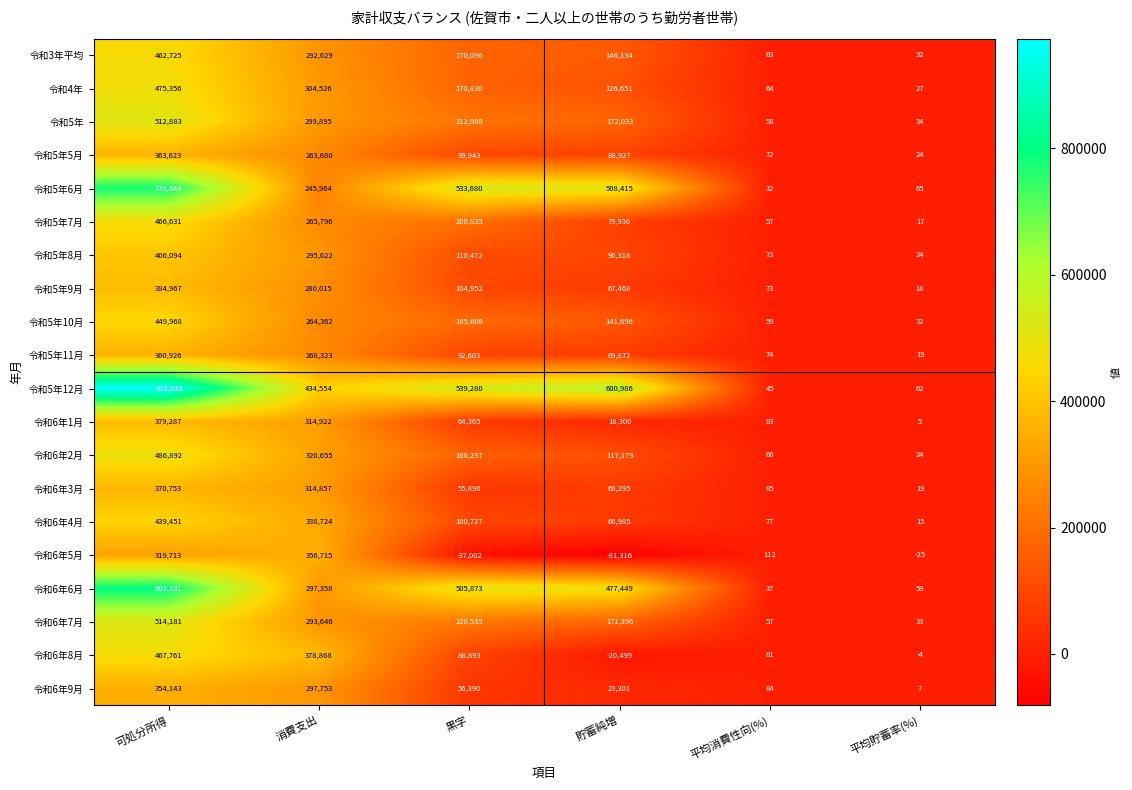

At which category is the sum across all series the highest?

可処分所得